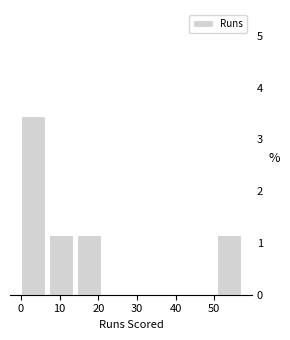

Over which range of the x-axis is the bar tallest?

0 to 7